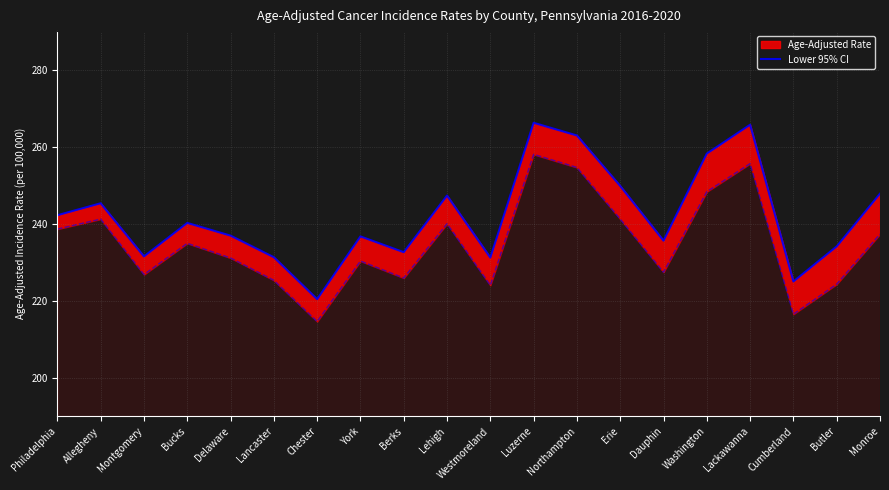

What is the smallest value displayed?

220.4